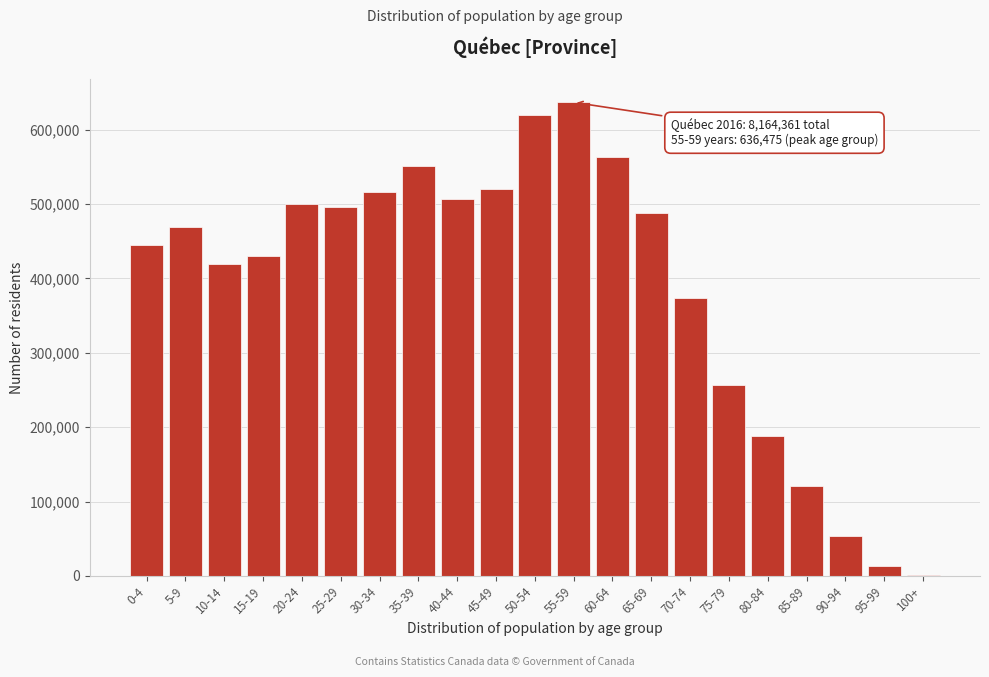

Reading left to right, what are all the values shown in this chart?

0-4=444930	5-9=469165	10-14=419160	15-19=429825	20-24=500100	25-29=495410	30-34=515505	35-39=550540	40-44=506525	45-49=519425	50-54=619435	55-59=636475	60-64=562670	65-69=488175	70-74=373590	75-79=256905	80-84=187835	85-89=120635	90-94=53165	95-99=13035	100+=1850